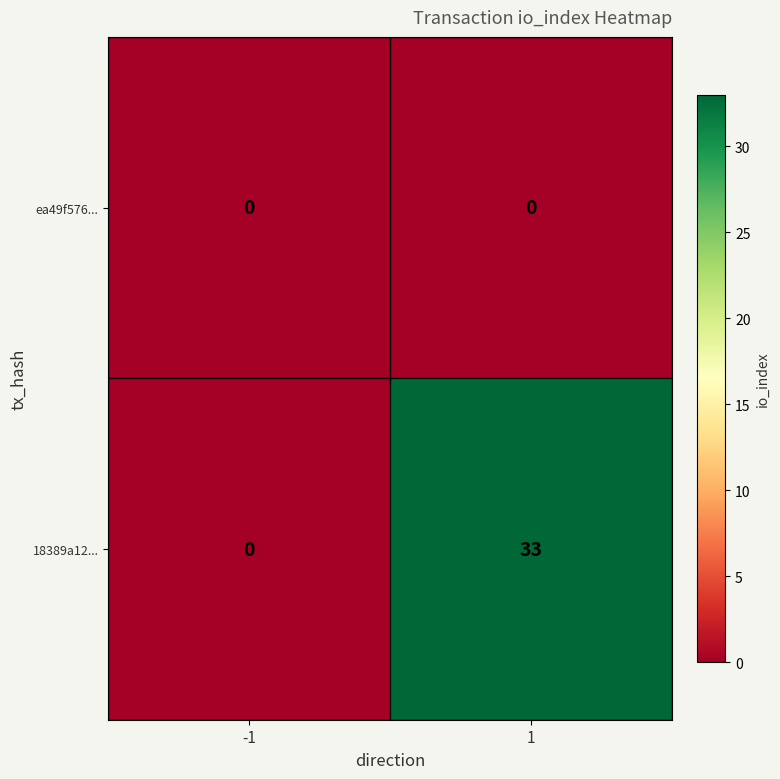

List the series in order of their peak value, highest first.

18389a12..., ea49f576...